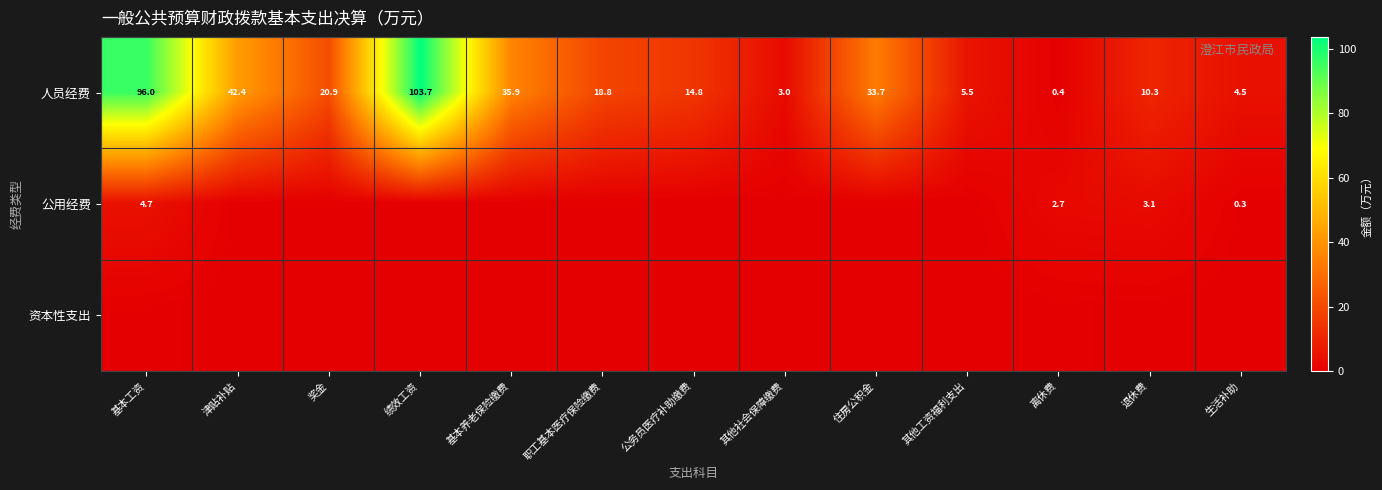

List the labels in order of 人员经费 value, largest first.

绩效工资, 基本工资, 津贴补贴, 基本养老保险缴费, 住房公积金, 奖金, 职工基本医疗保险缴费, 公务员医疗补助缴费, 退休费, 其他工资福利支出, 生活补助, 其他社会保障缴费, 离休费